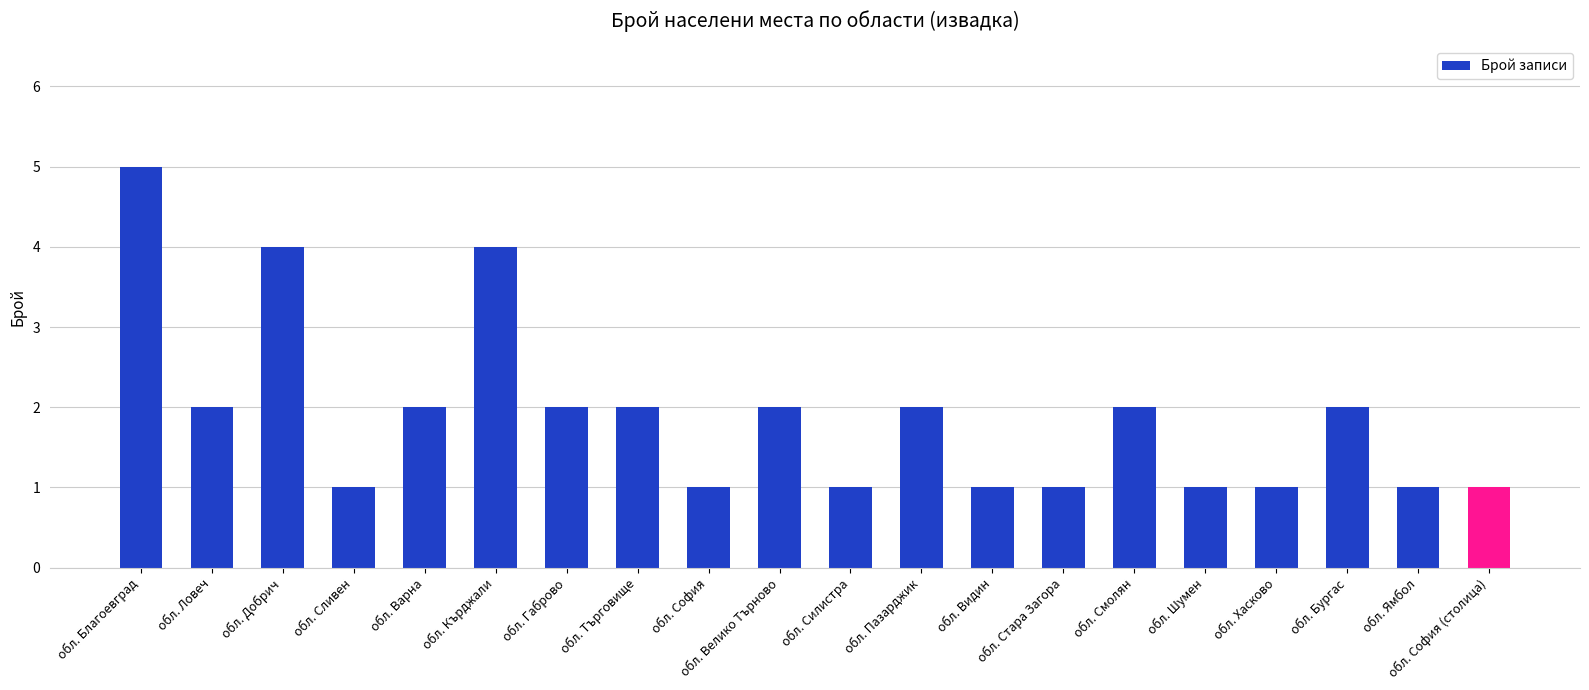

What is the average value?

2